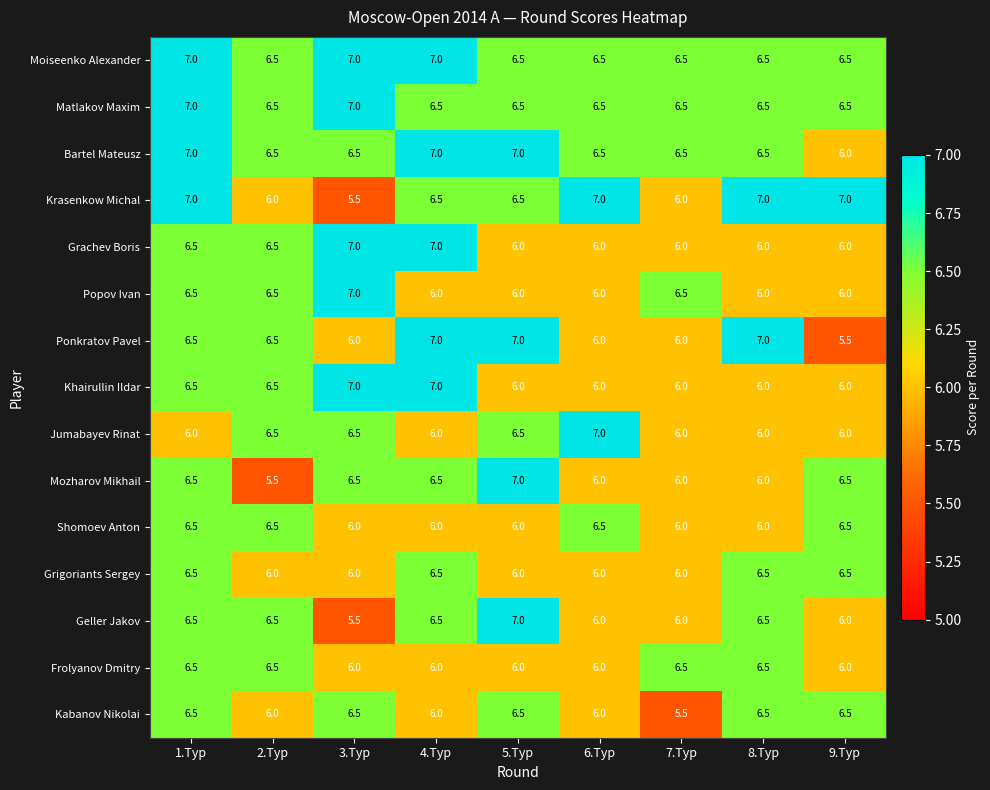

What is the maximum value shown in the chart?

7.0